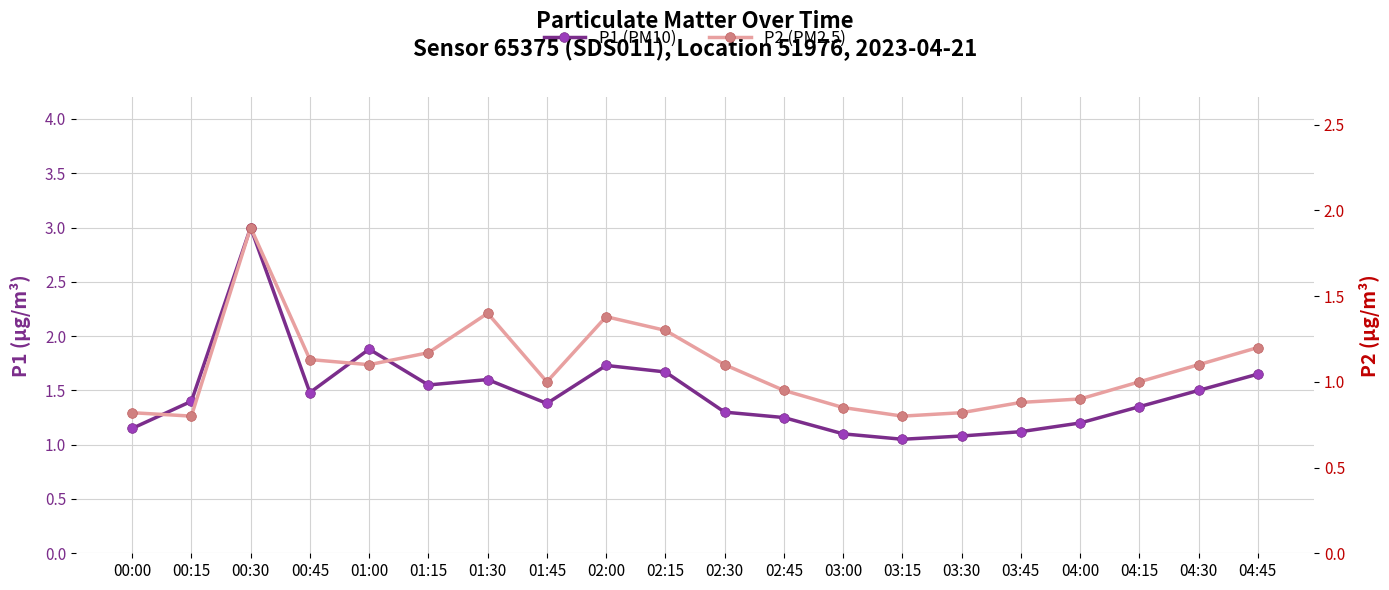

What are all the series names shown in the legend?

P1 (PM10), P2 (PM2.5)